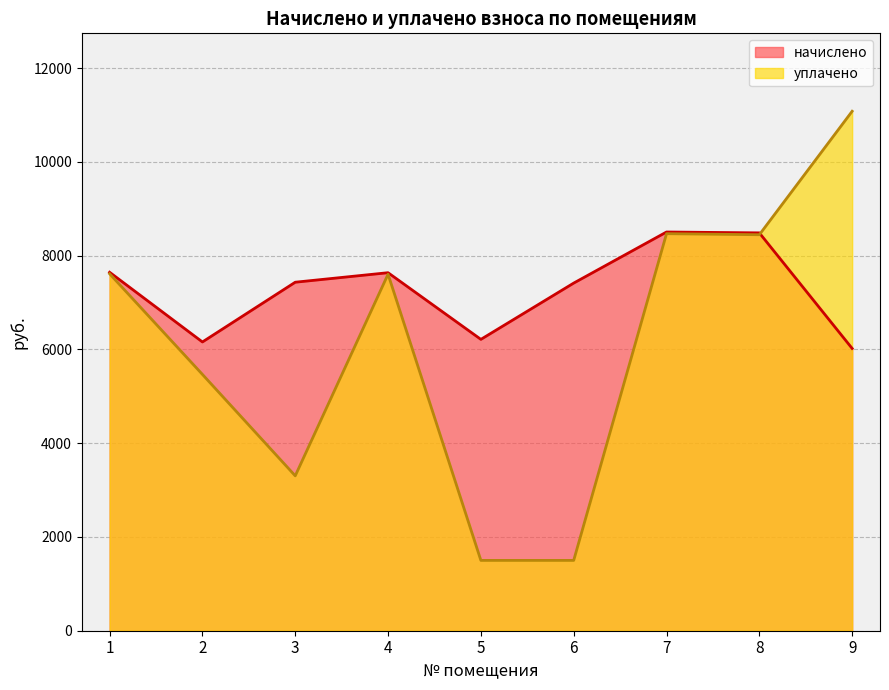

At how many categories does at least one series exceed 10454?

1